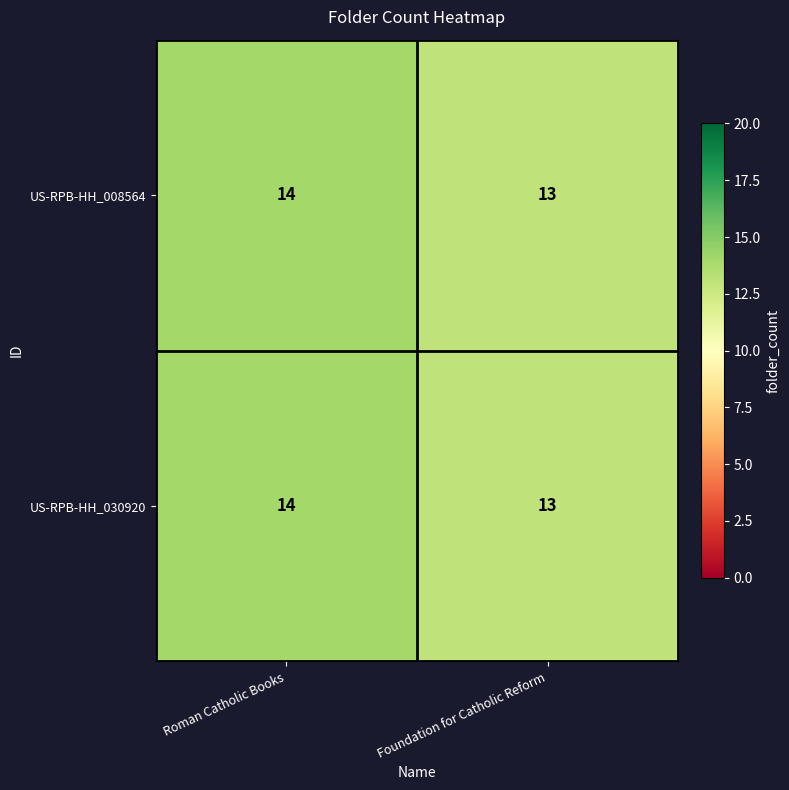

At which label does US-RPB-HH_008564 reach its peak?

Roman Catholic Books